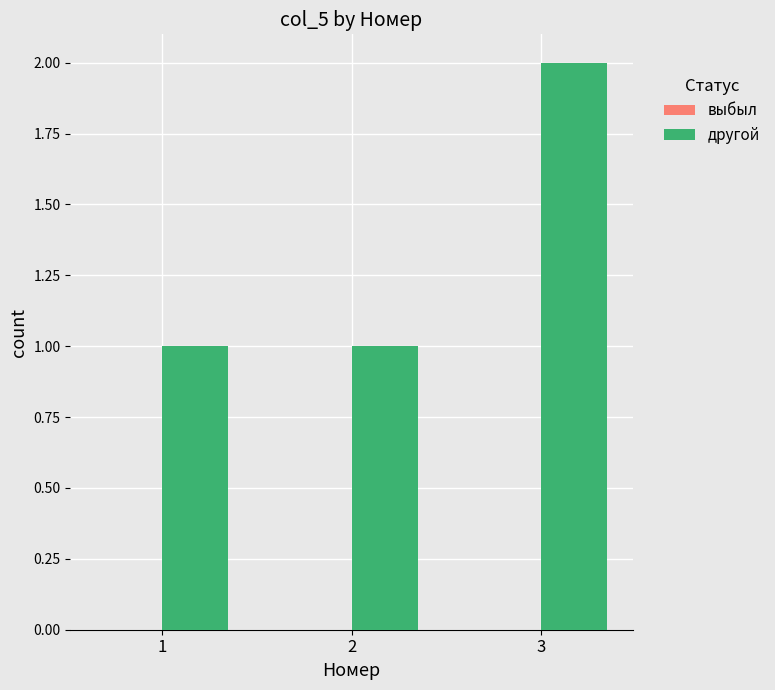

What is the ratio of the value at 2 to the value at 3?

0.5